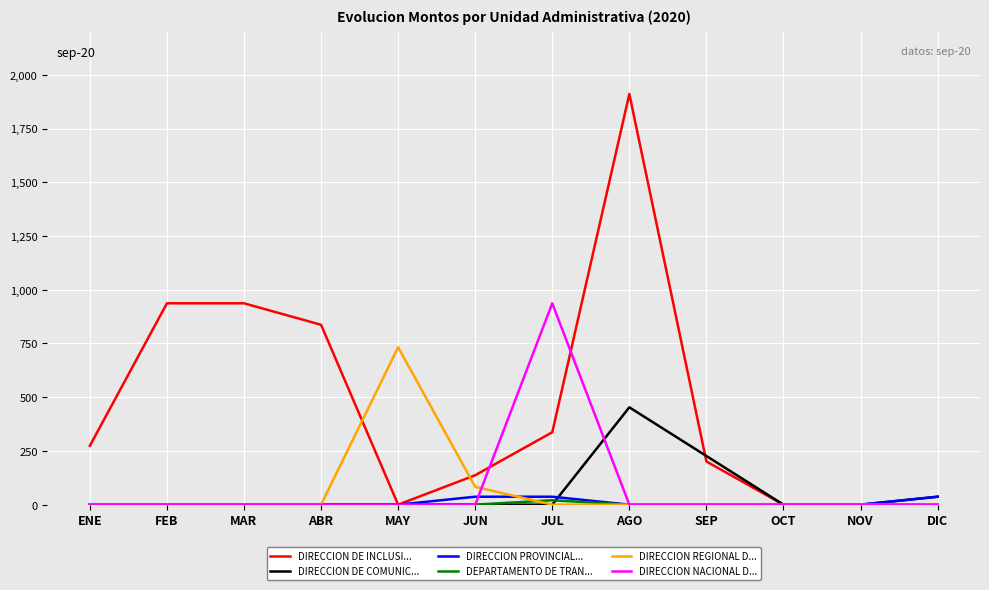

Does the chart display data point markers on the line(s)?

No